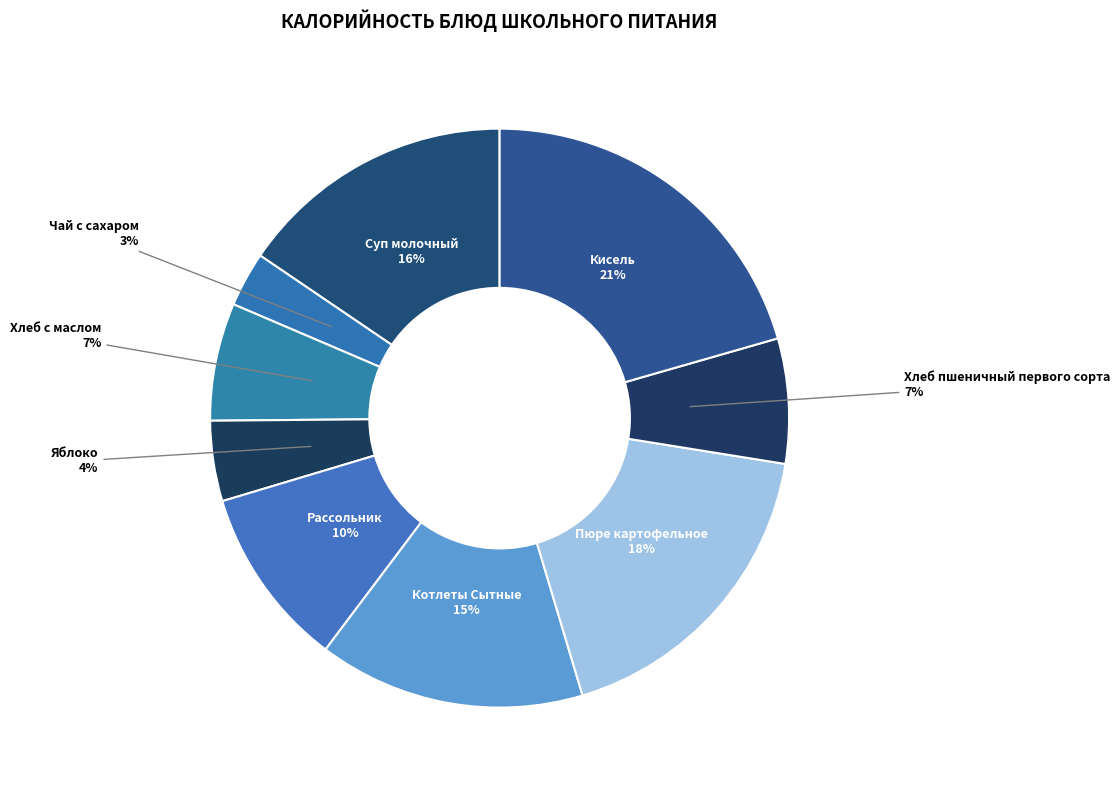

To the nearest percent, what is the average slice percentage?

11%